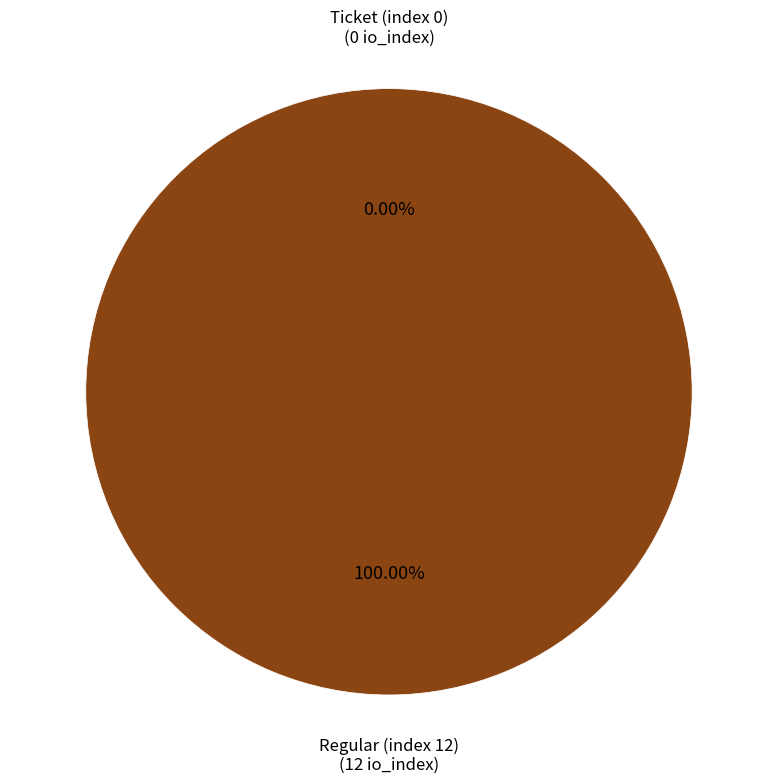

Which slice is the largest?

Regular (index 12)